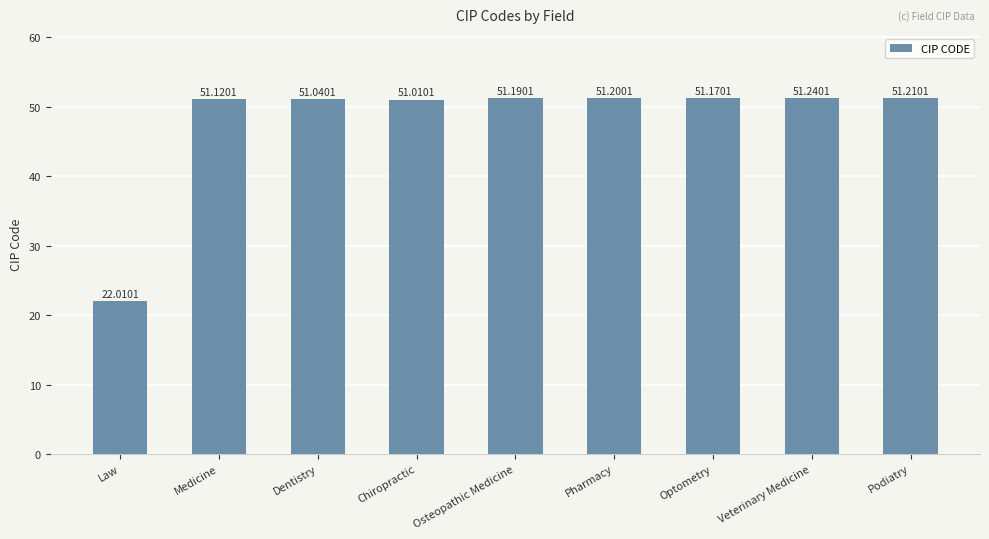

The chart shows a value of 51.0 at Dentistry. True or false?

True